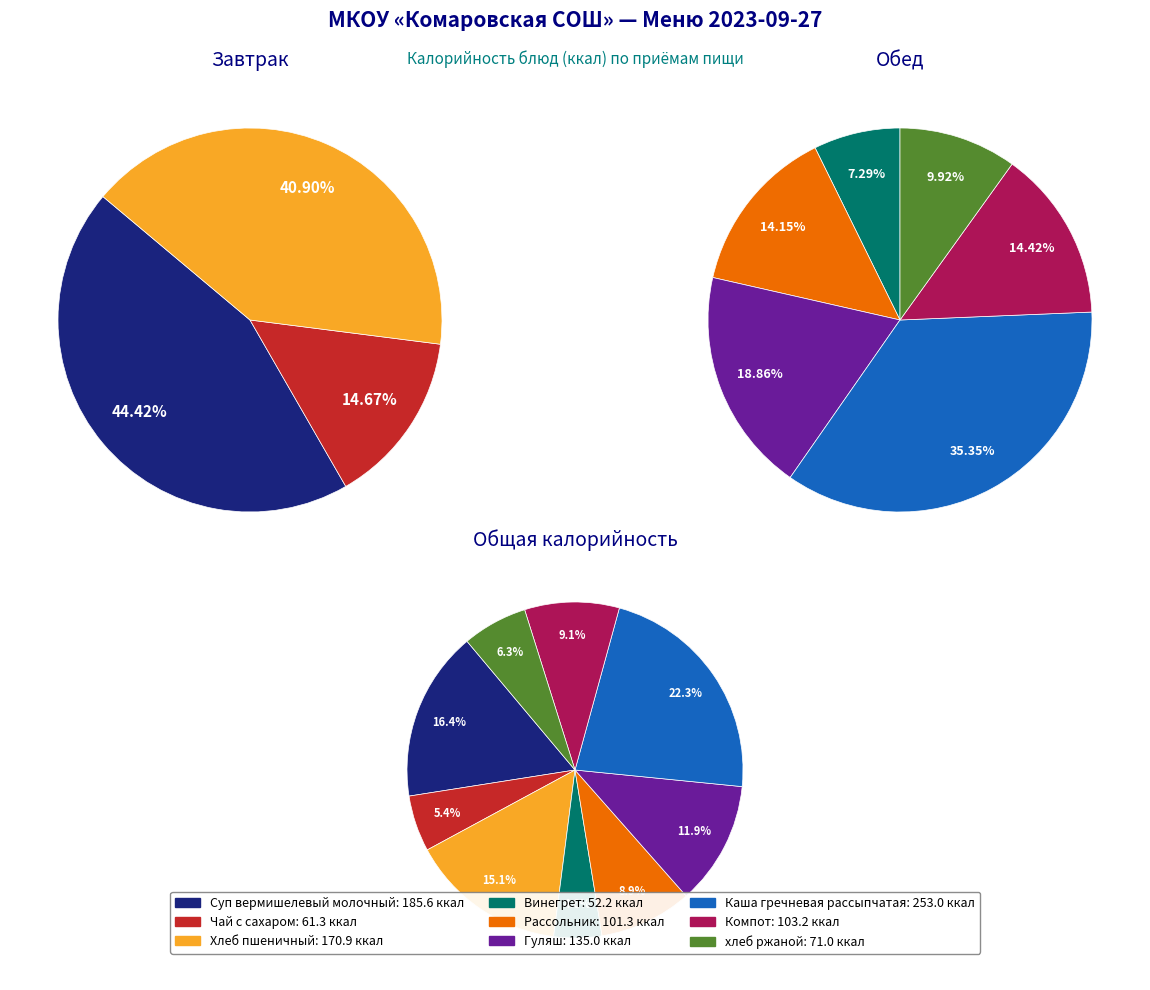

Combined, what portion of the pie is Чай с сахаром and Суп вермишелевый молочный?

59.1%